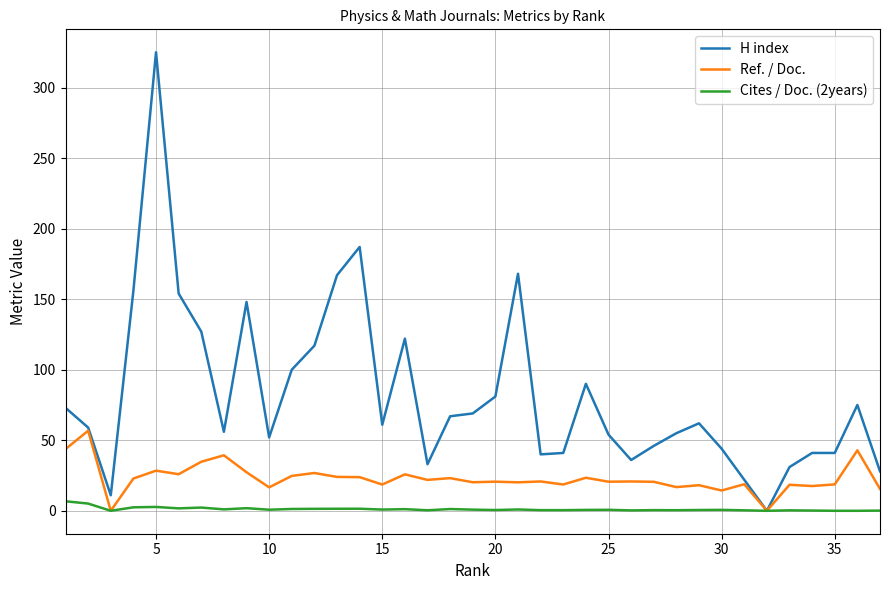

What is the maximum value for H index?

325.0